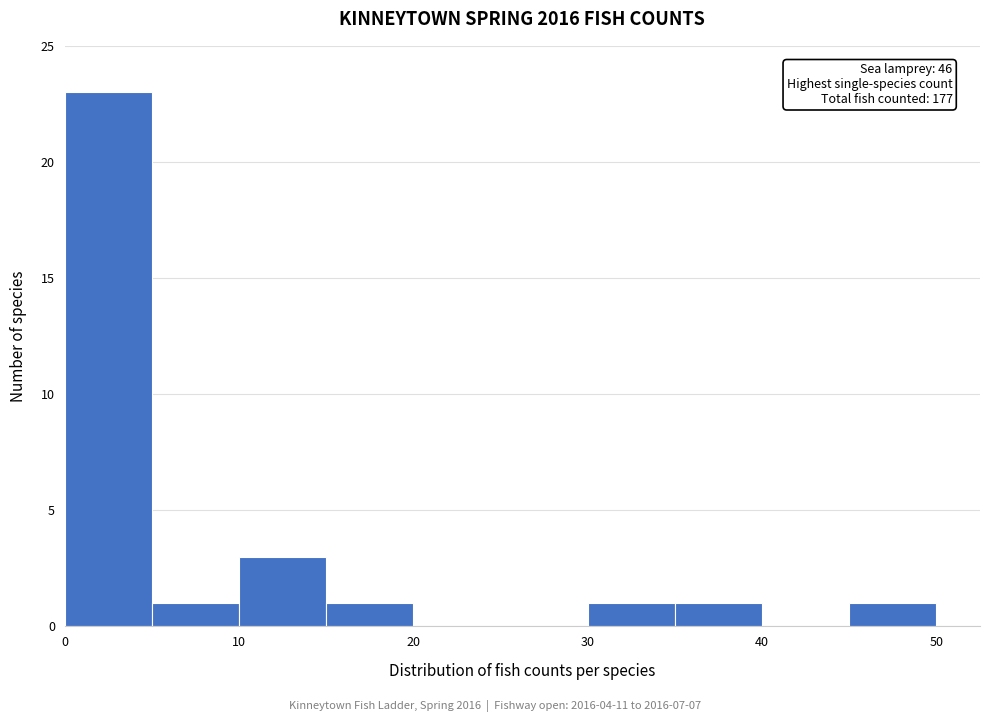

Over which range of the x-axis is the bar tallest?

0 to 5